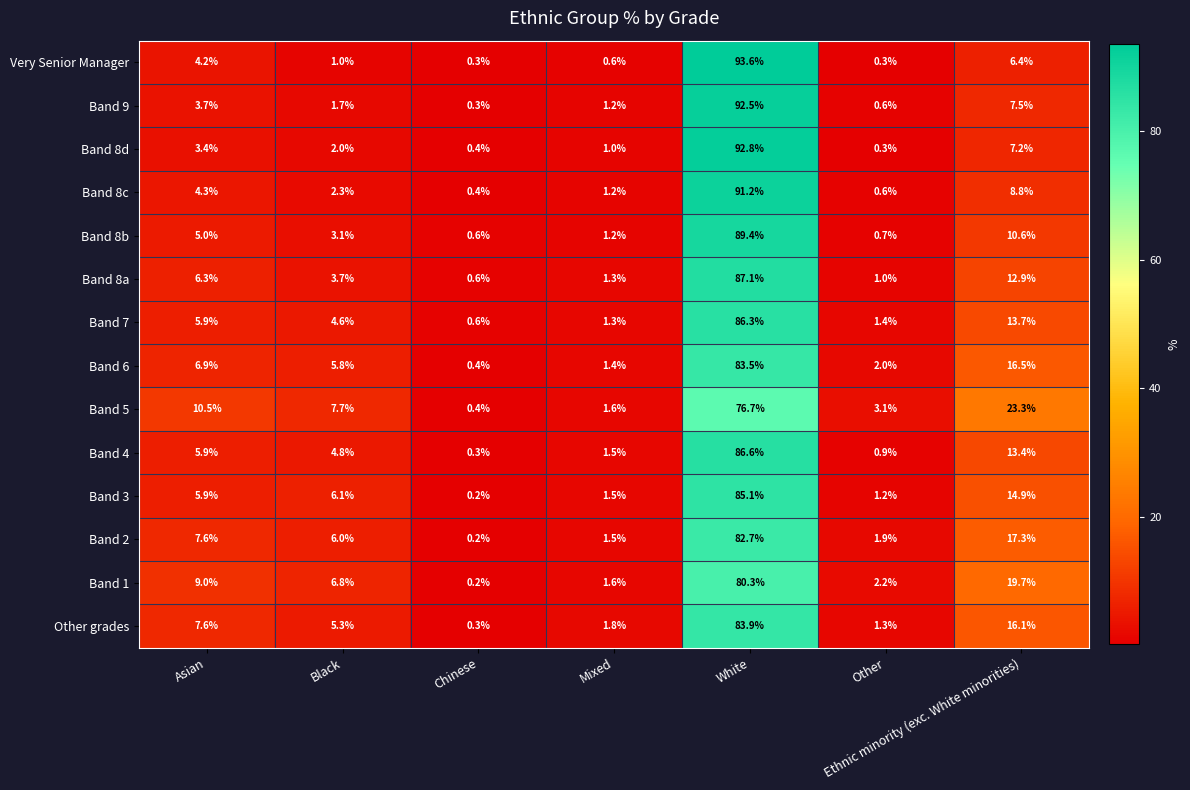

Is it true that Band 8d equals 0.3 at Other?

True